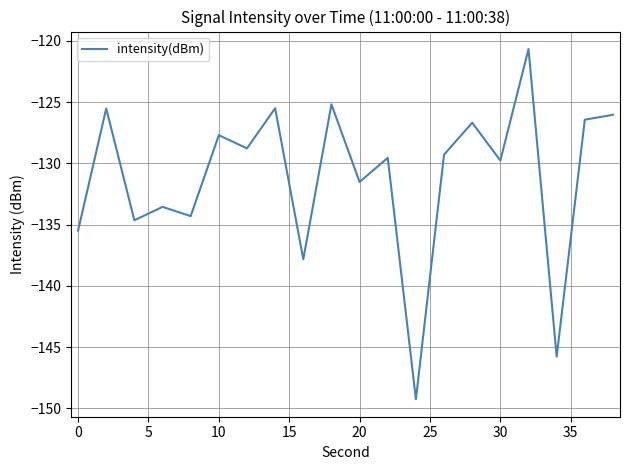

What is the maximum value shown in the chart?

-120.7